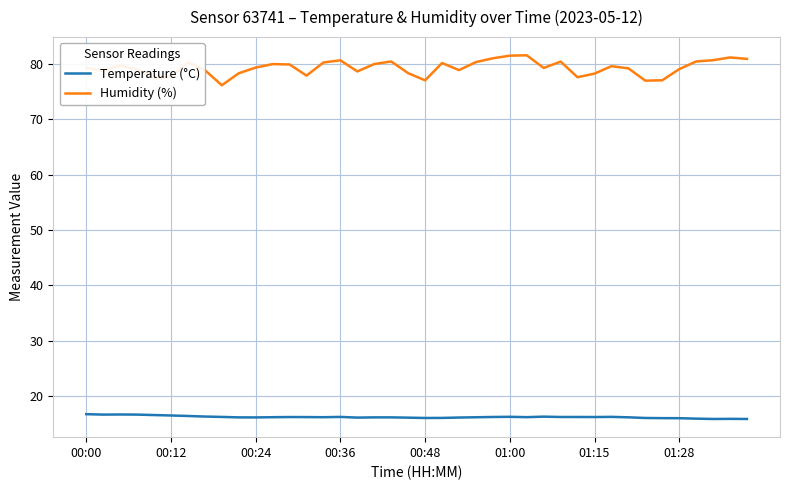

What is the difference between the second highest and second lowest values in the Humidity (%) series?

4.5